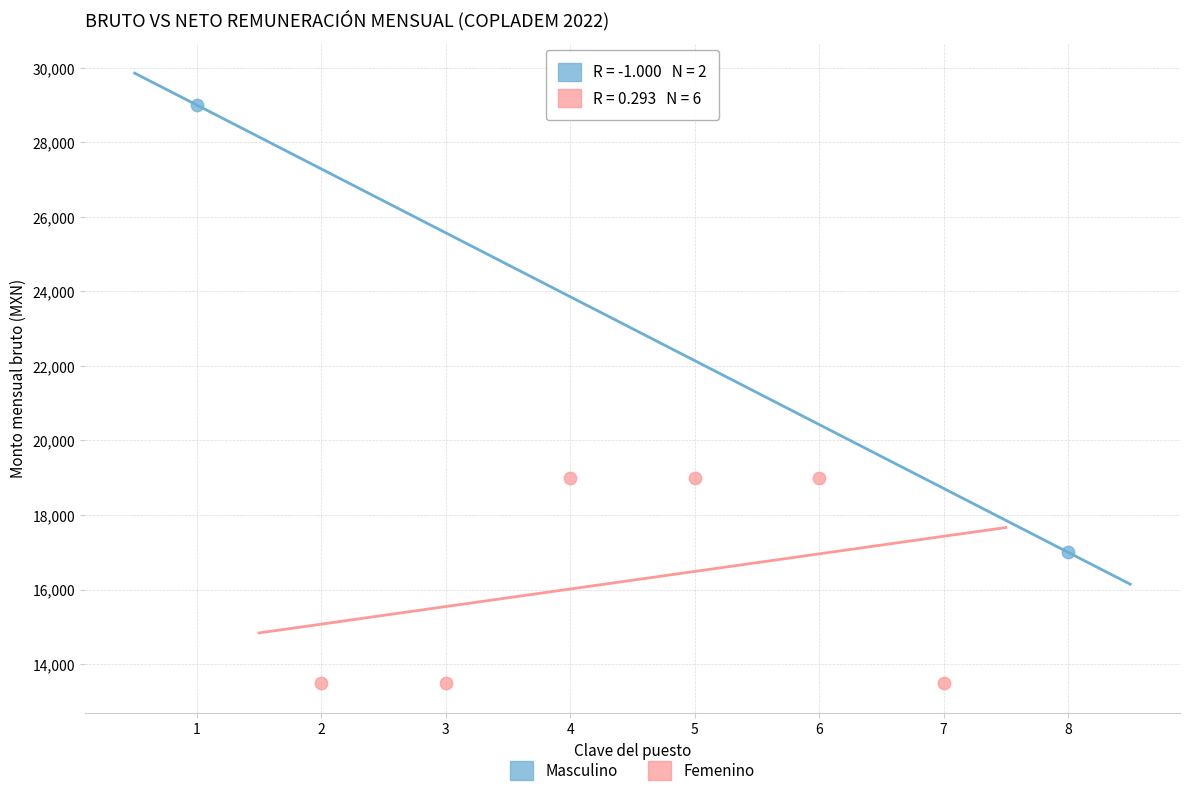

What are all the series names shown in the legend?

Masculino, Femenino